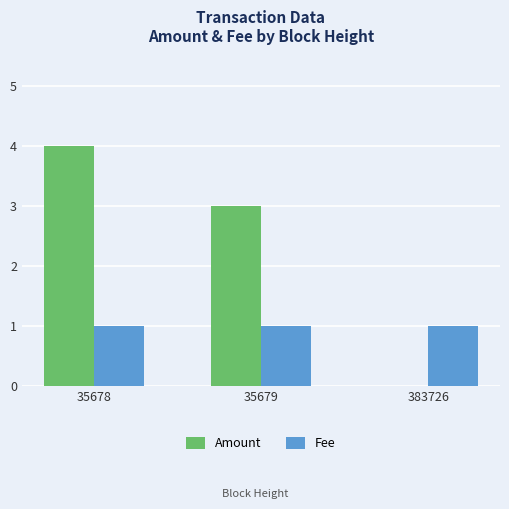

At which label is Amount closest to 2?

35679